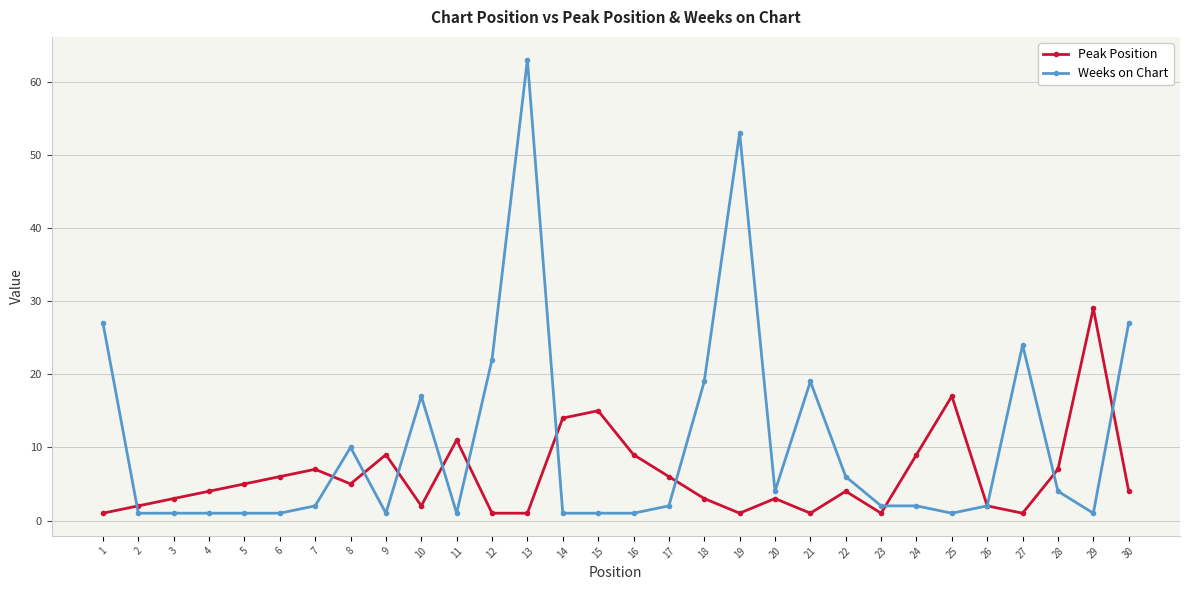

True or false: Peak Position and Weeks on Chart cross at least once.

True